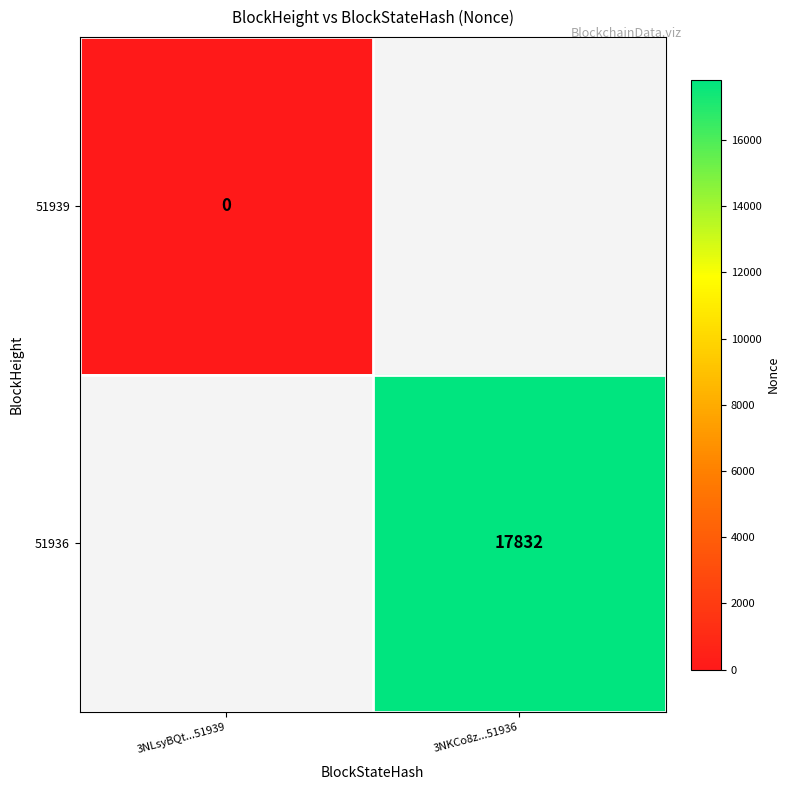

At how many categories does at least one series exceed 8046?

1